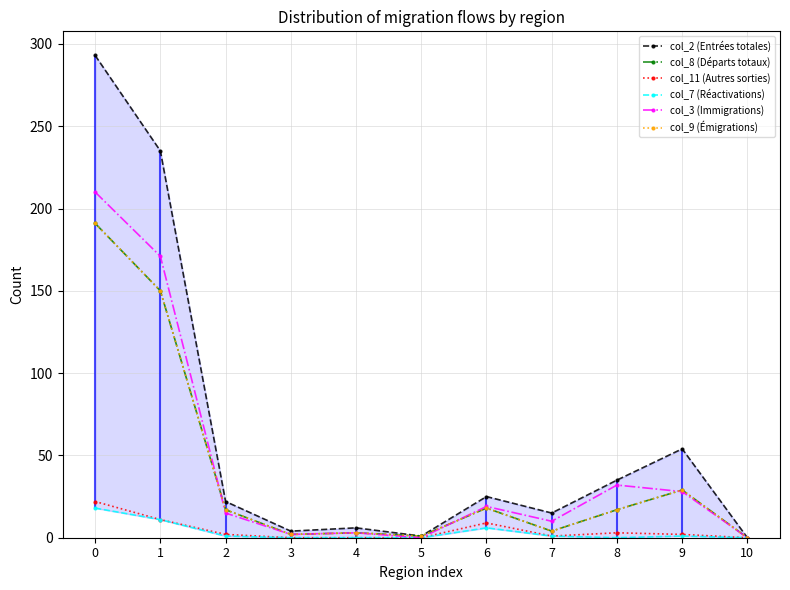

List the series in order of their peak value, lowest first.

col_7 (Réactivations), col_11 (Autres sorties), col_8 (Départs totaux), col_9 (Émigrations), col_3 (Immigrations), col_2 (Entrées totales)